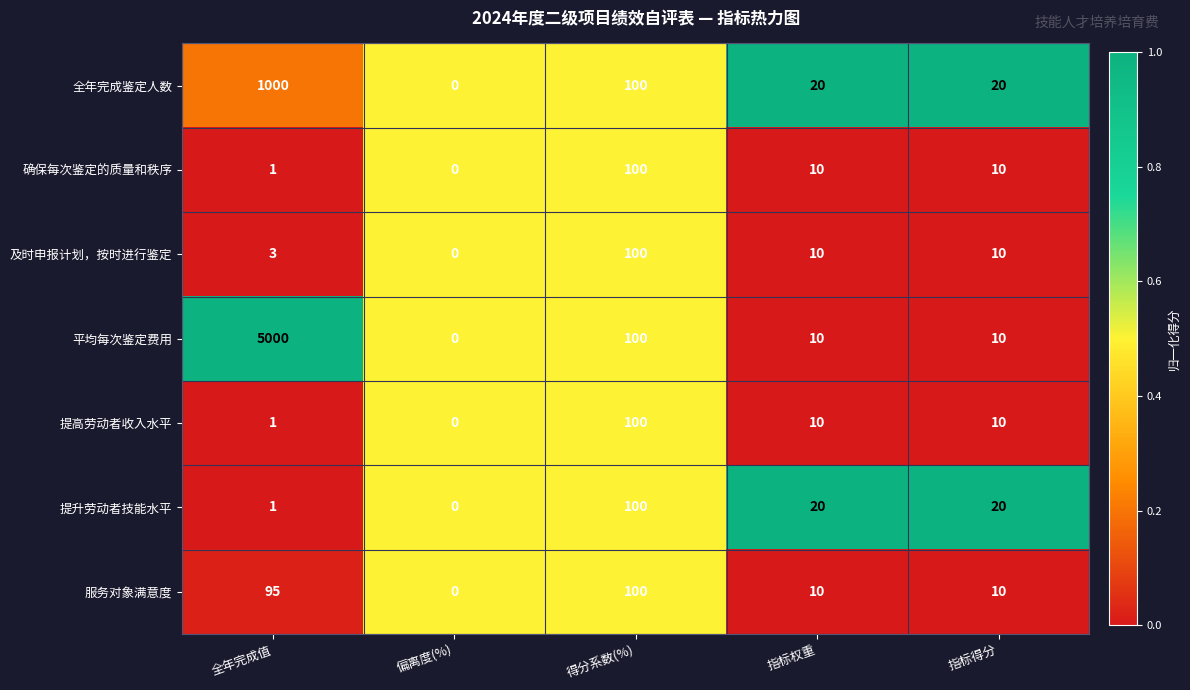

At which category is the sum across all series the highest?

全年完成值